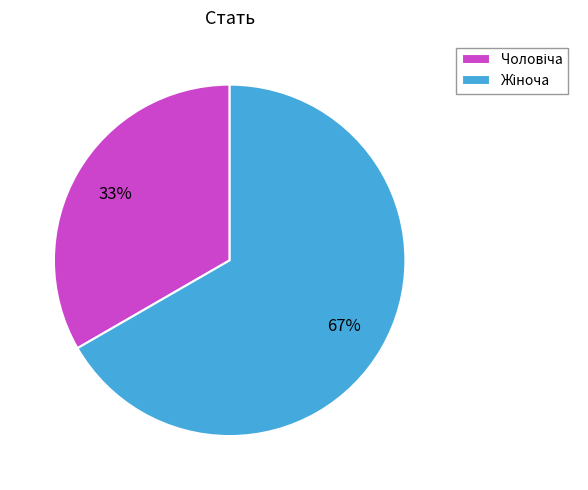

Is there any slice that represents more than half of the pie?

Yes